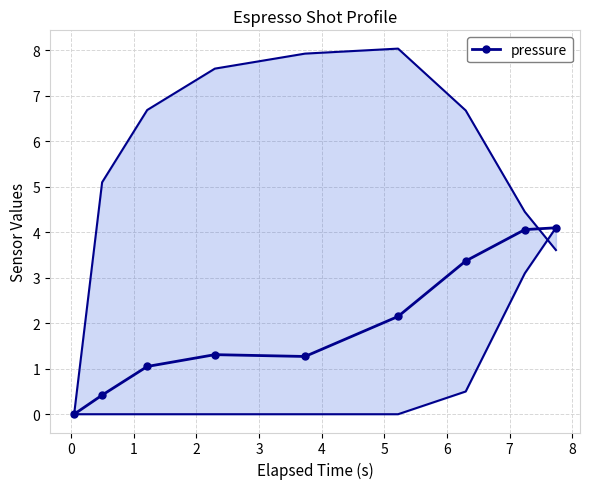

What is the value of the pressure point at the 8th from the left?

4.1